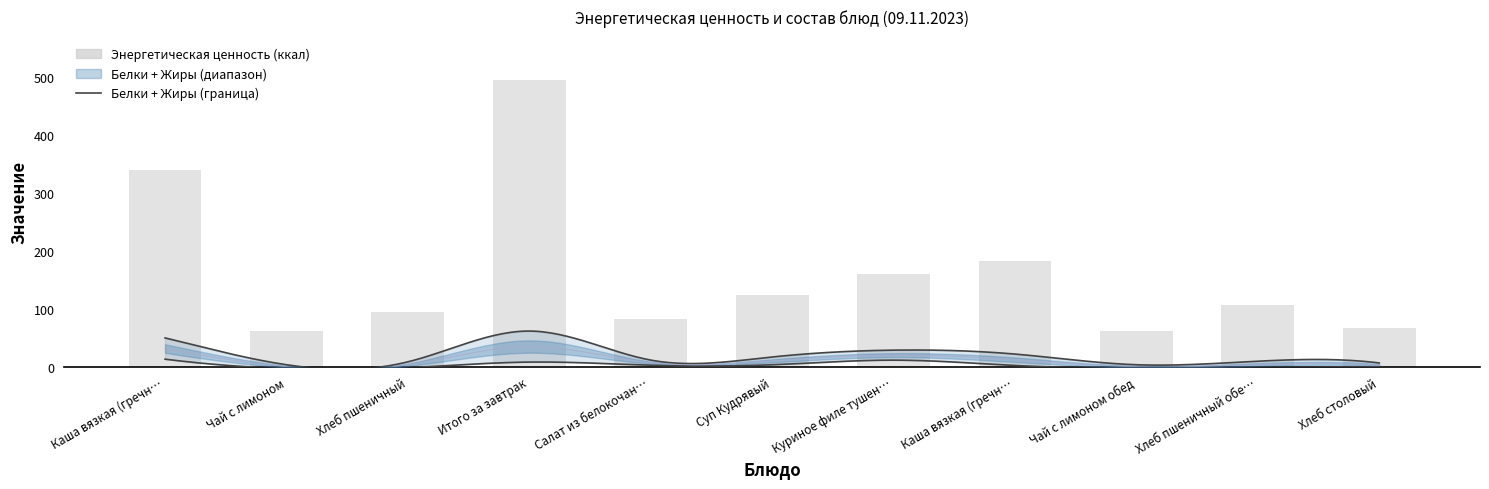

Read the Энергетическая ценность (ккал) value at Салат из белокочанной капусты с морковью.

81.6